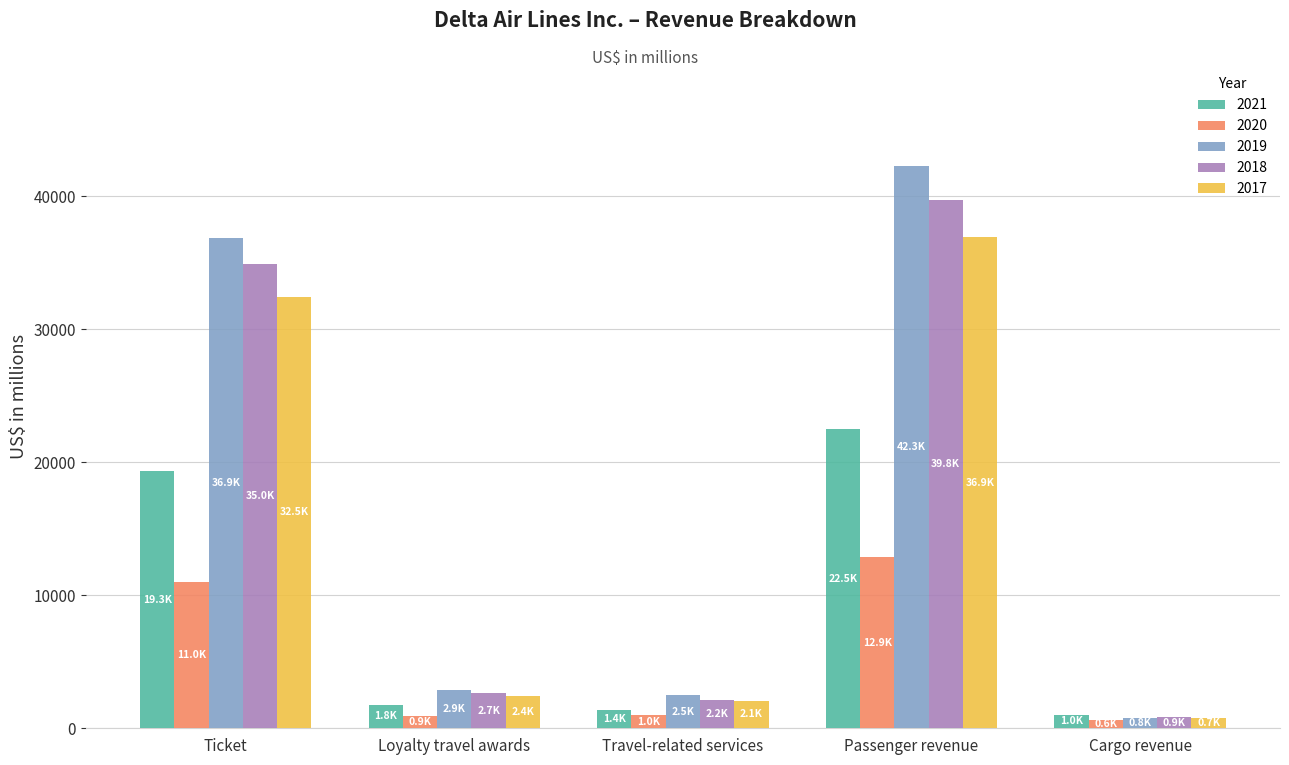

What is the greatest value displayed?

42277